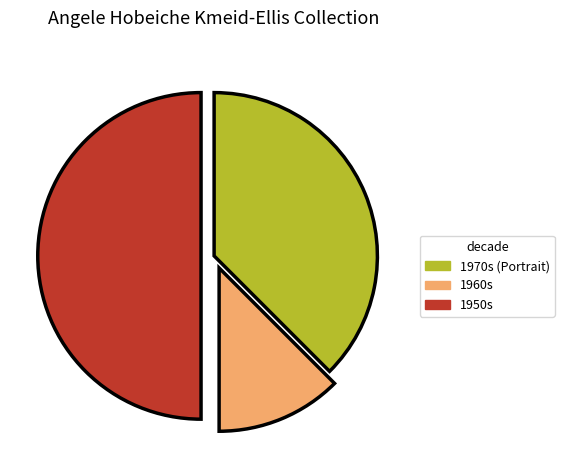

Between 1960s and 1970s (Portrait), which is larger?

1970s (Portrait)